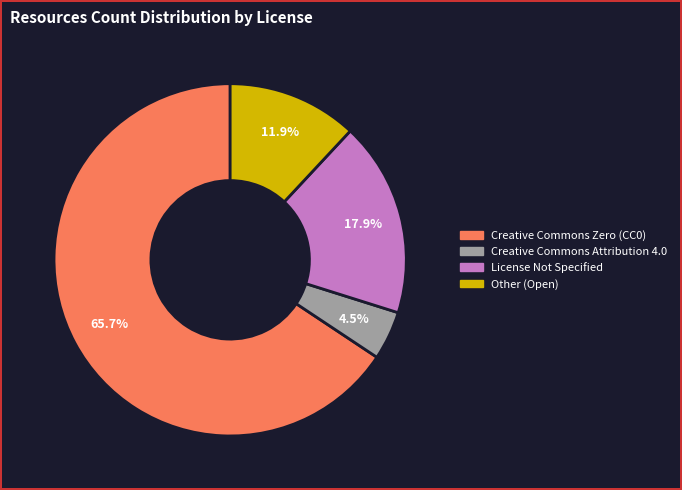

To the nearest percent, what is the combined percentage of License Not Specified and Creative Commons Zero (CC0)?

84%